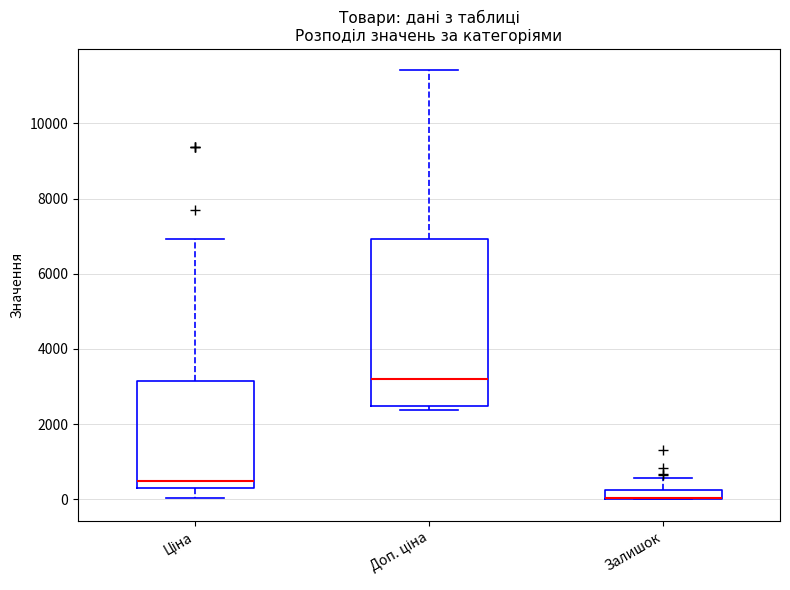

Where does the median line of the box for Доп. ціна sit on the y-axis? The values are not printed on the chart, so give them approximately, as read against the axis.

3200